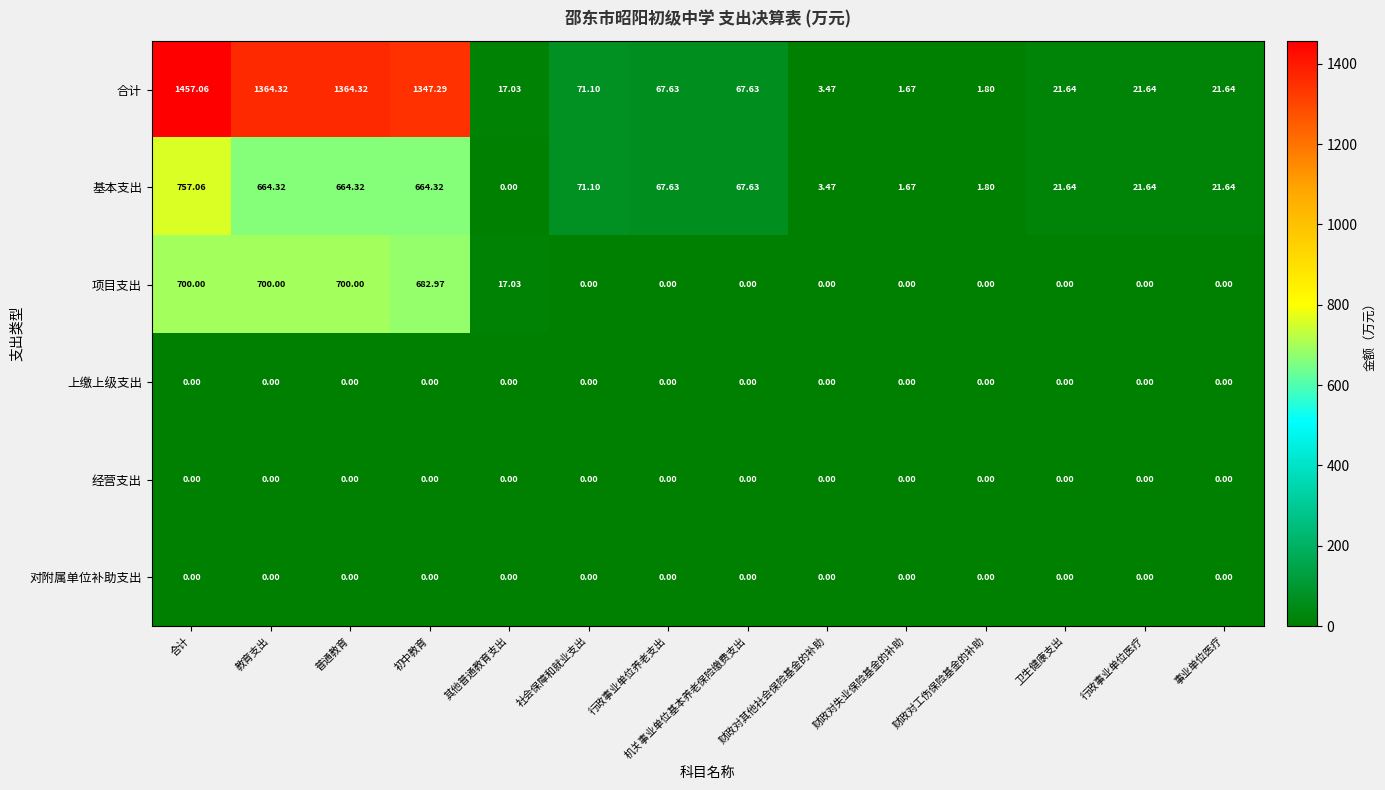

Which series has the largest total across all categories?

合计